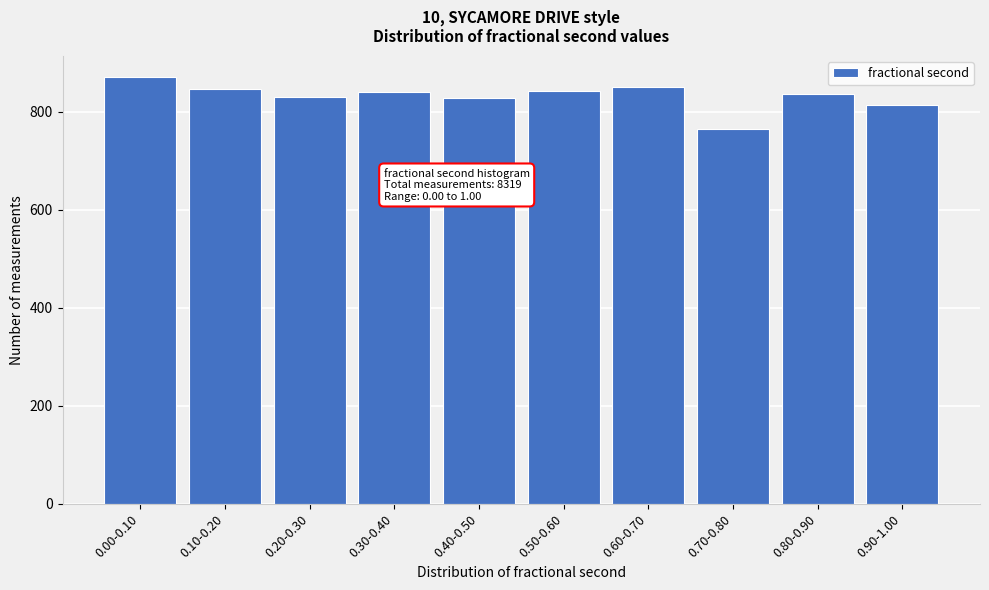

What is the sum of the values at 0.40-0.50 and 0.80-0.90?

1663